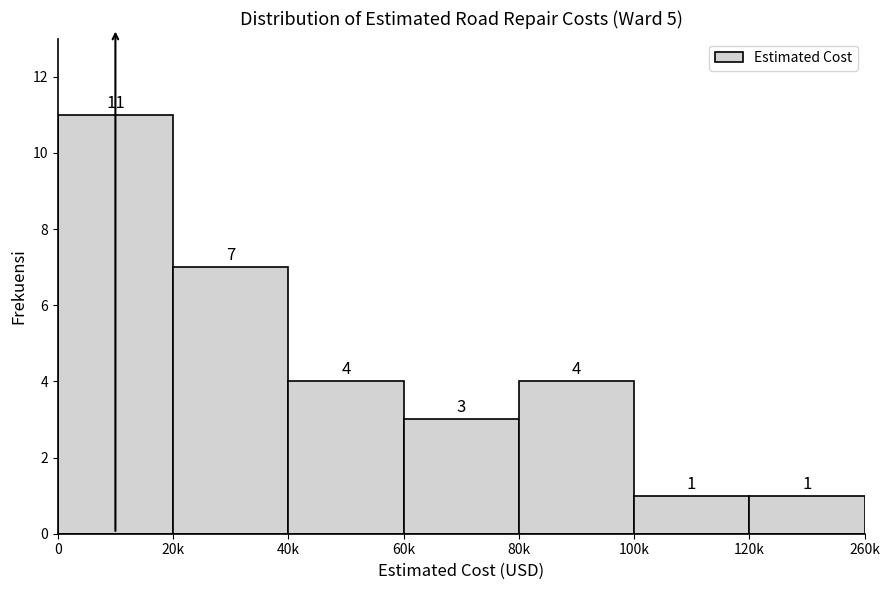

Reading left to right, list all the values displayed in this chart.

11	7	4	3	4	1	1